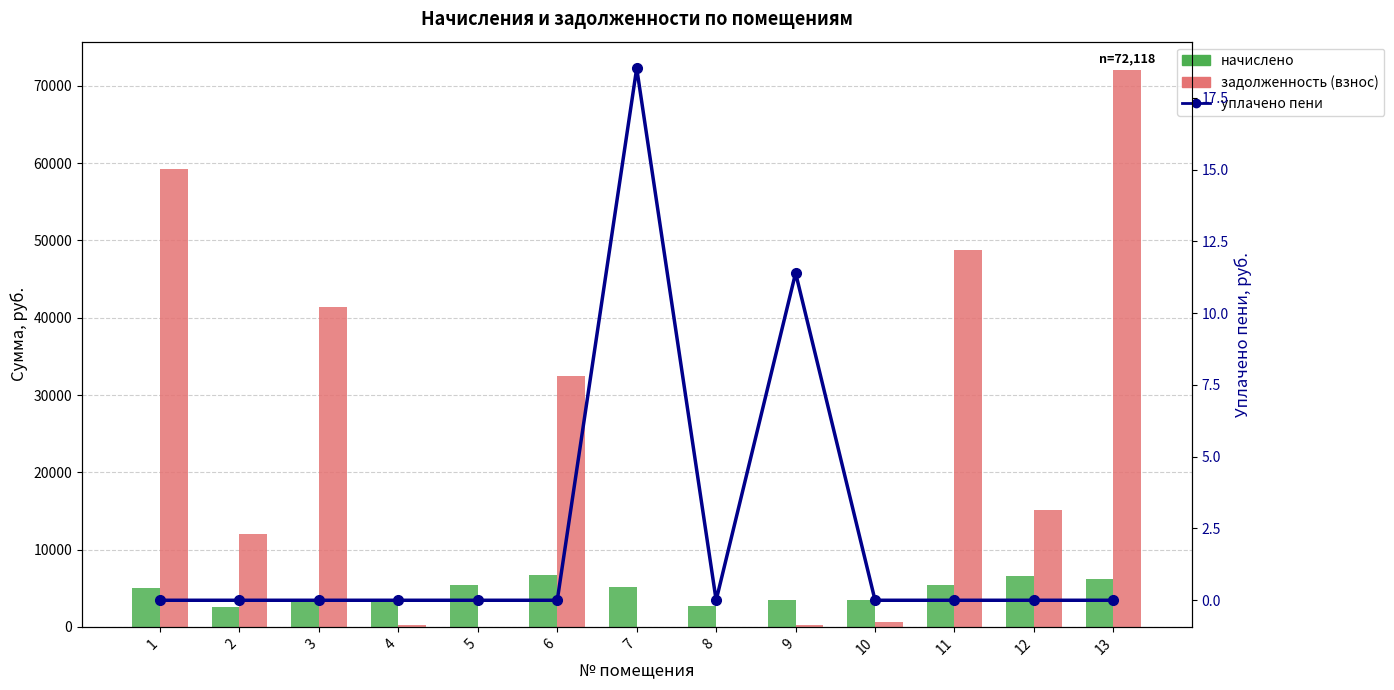

Which series has the largest total across all categories?

задолженность (взнос)